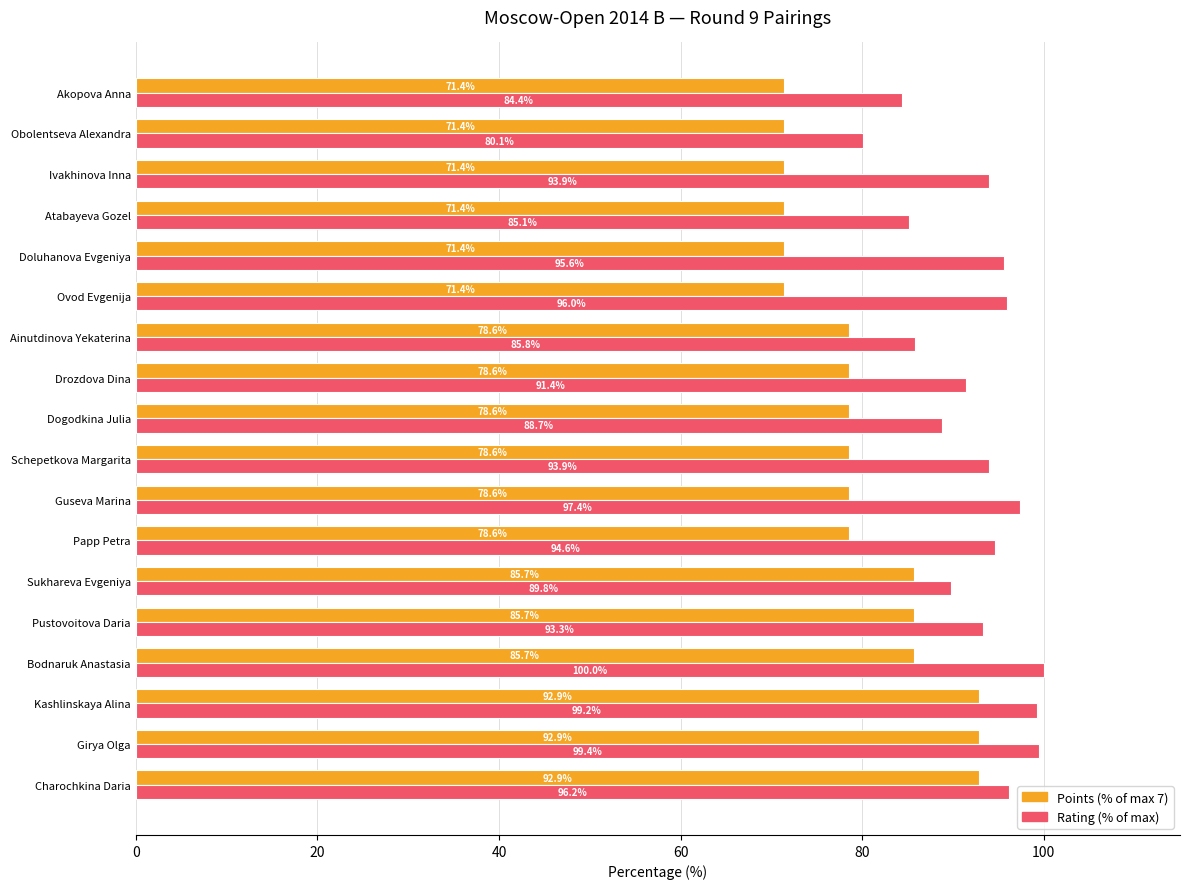

Rank the series by their average value, from lowest to highest.

Points (% of max 7), Rating (% of max)